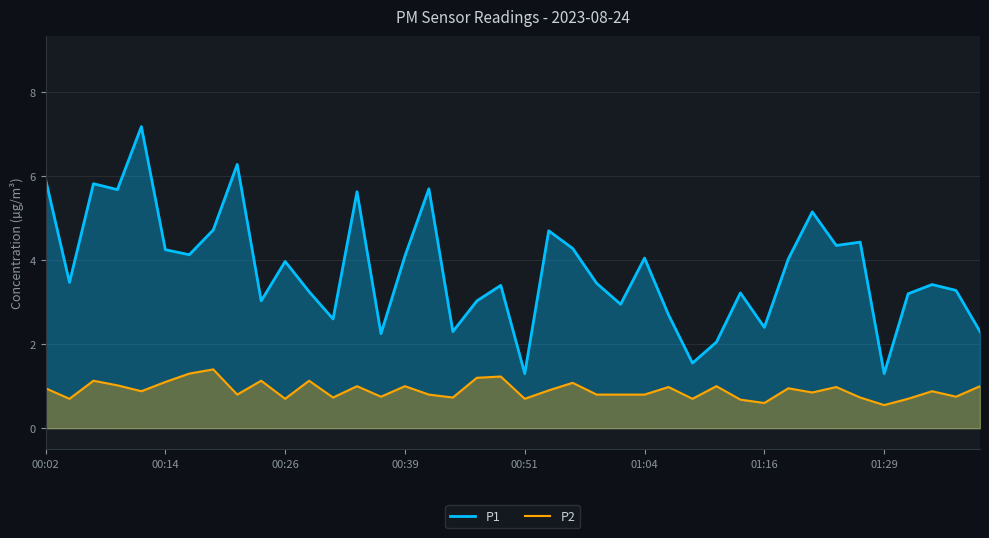

List the series in order of their peak value, lowest first.

P2, P1